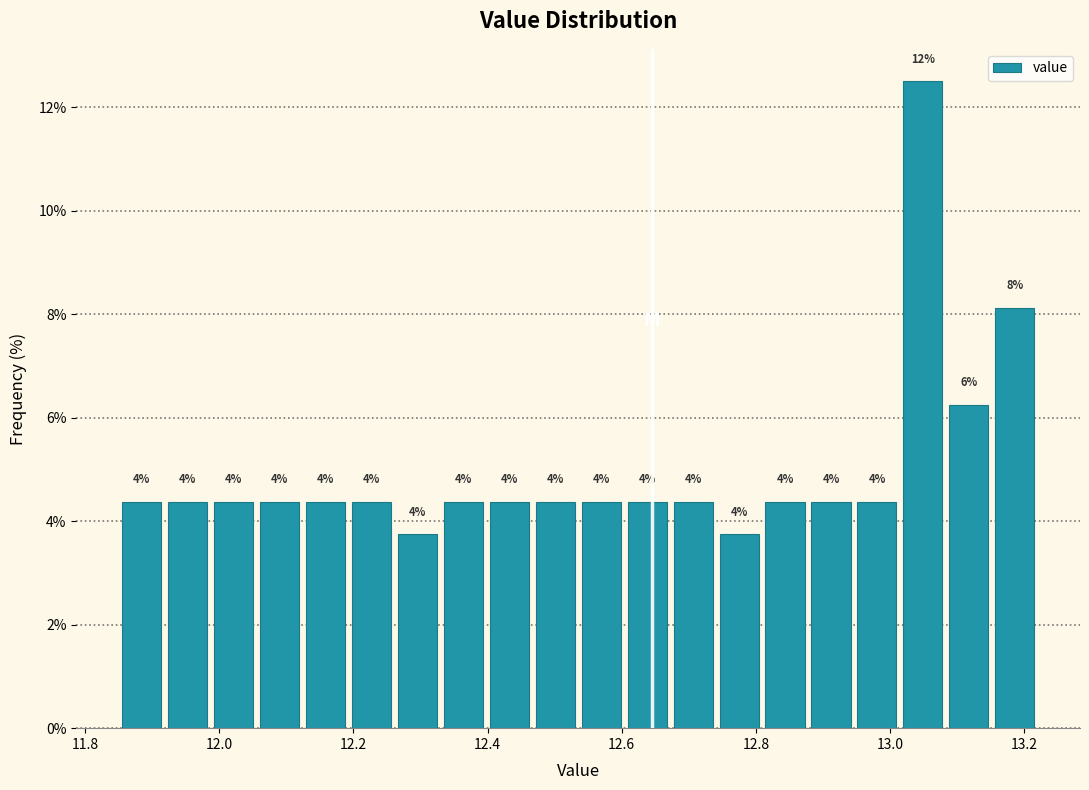

Around what value on the x-axis is the tallest bar? Give the approximate position of its centre, as read against the axis.

13.04